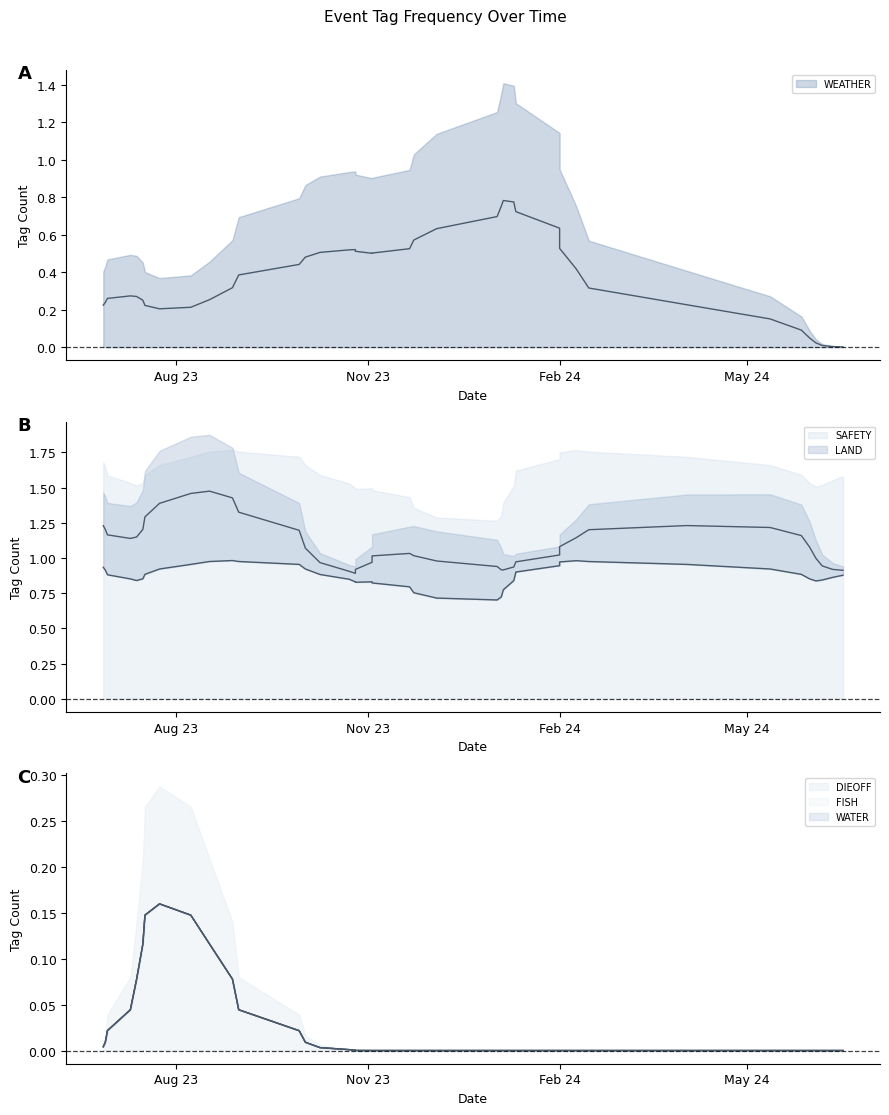

The value of SAFETY at 2024-02-09 is 1. True or false?

True